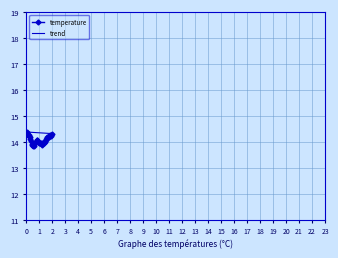

What is the maximum value shown in the chart?

14.4